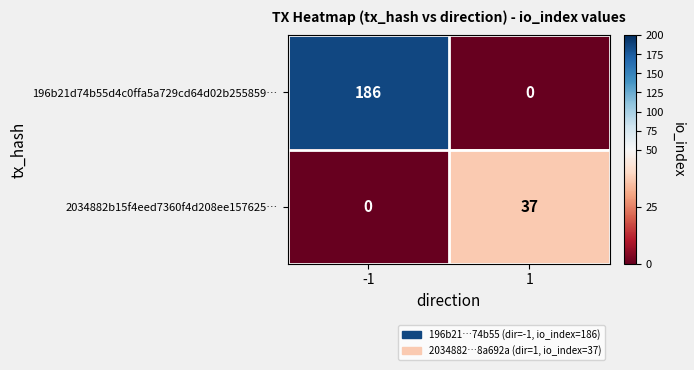

Rank the series by their maximum value, from lowest to highest.

2034882b15f4eed7360f4d208ee157625…, 196b21d74b55d4c0ffa5a729cd64d02b255859…